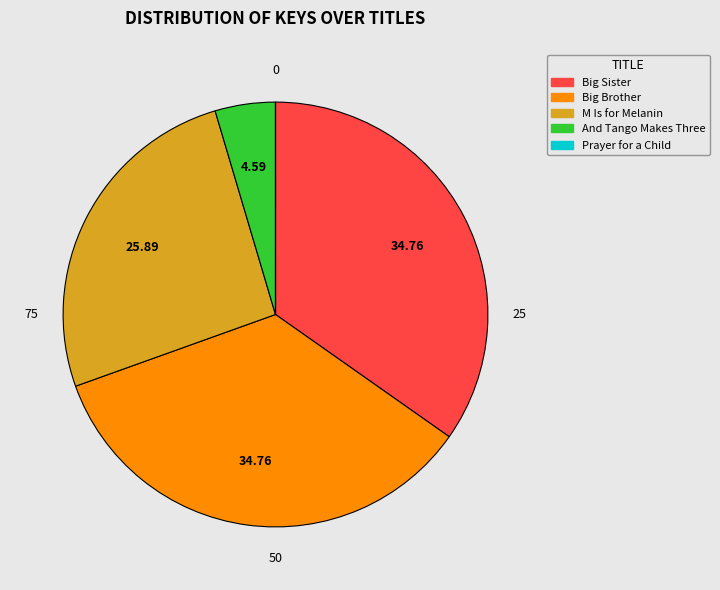

Between M Is for Melanin and Big Brother, which is larger?

Big Brother